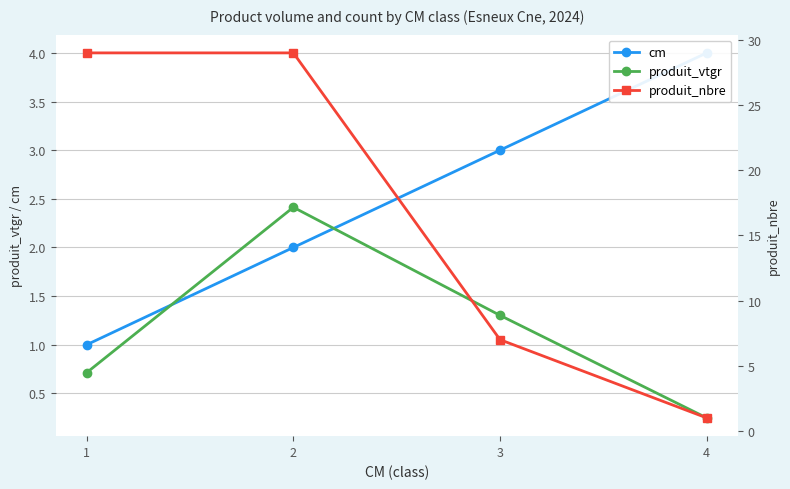

How many times do cm and produit_nbre cross each other?

1